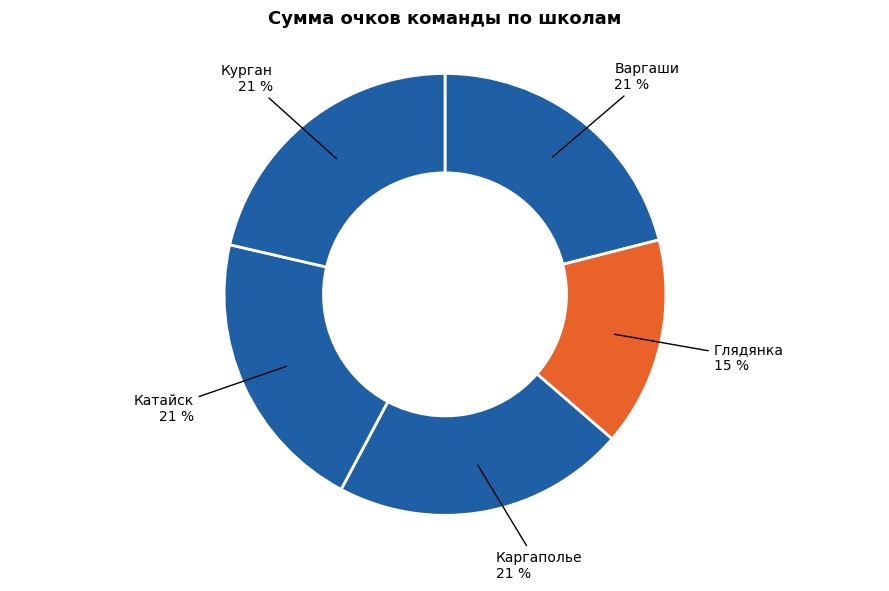

True or false: Каргаполье accounts for 11% of the total.

False